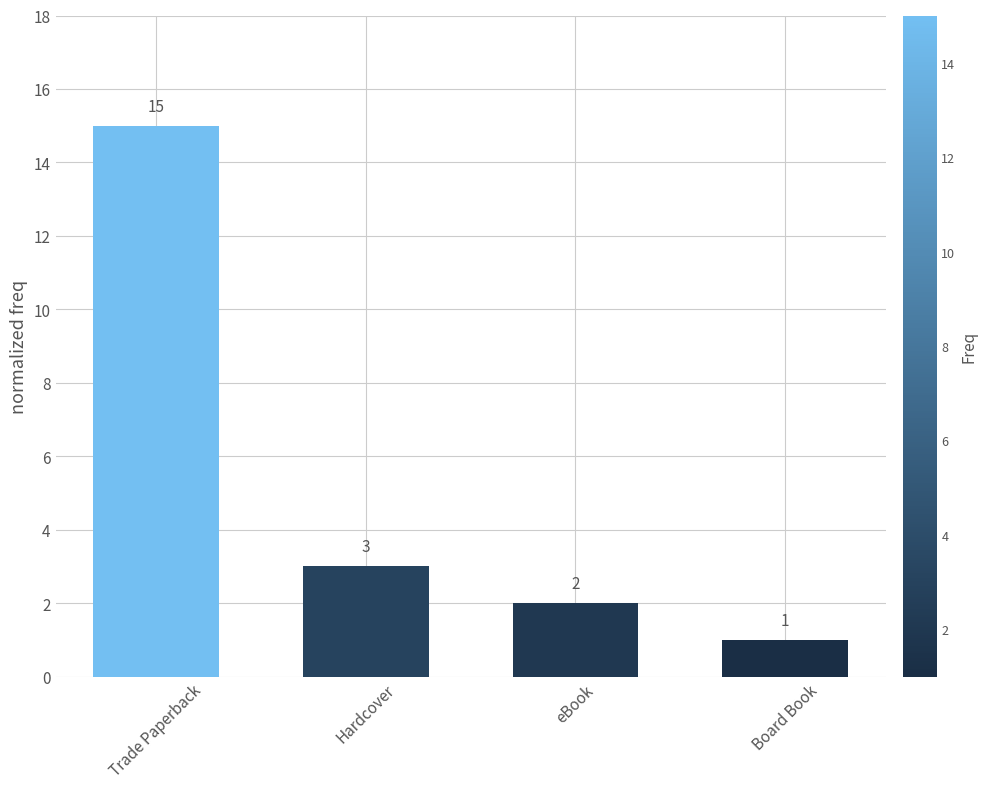

Reading right to left, extract all data points from this chart.

Board Book=1	eBook=2	Hardcover=3	Trade Paperback=15